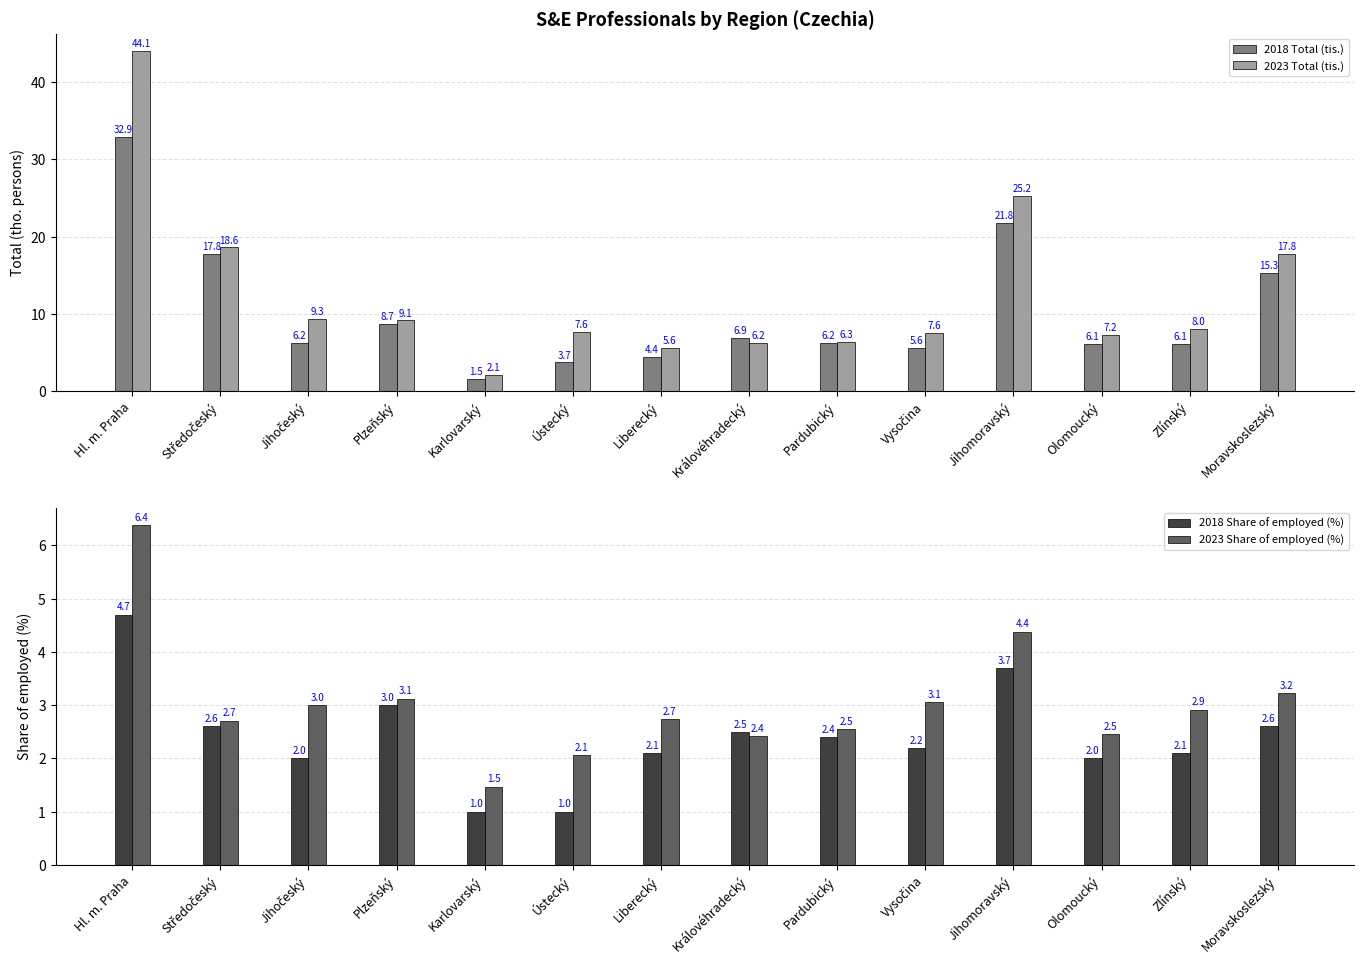

How many bars are there in each group?

4